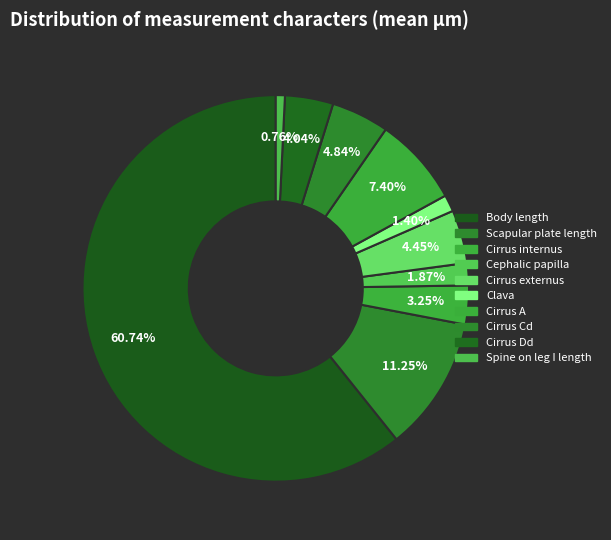

Which slice is the largest?

Body length